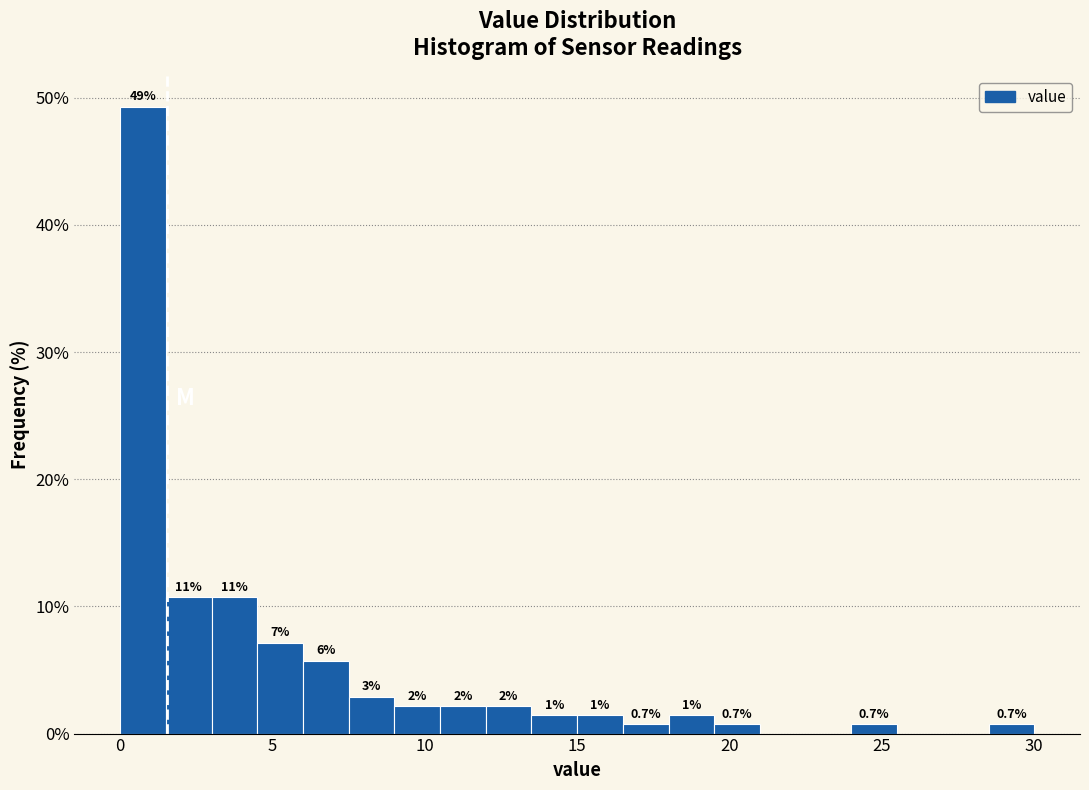

Read against the x-axis, roughly where is the centre of the tallest bar?

1.0